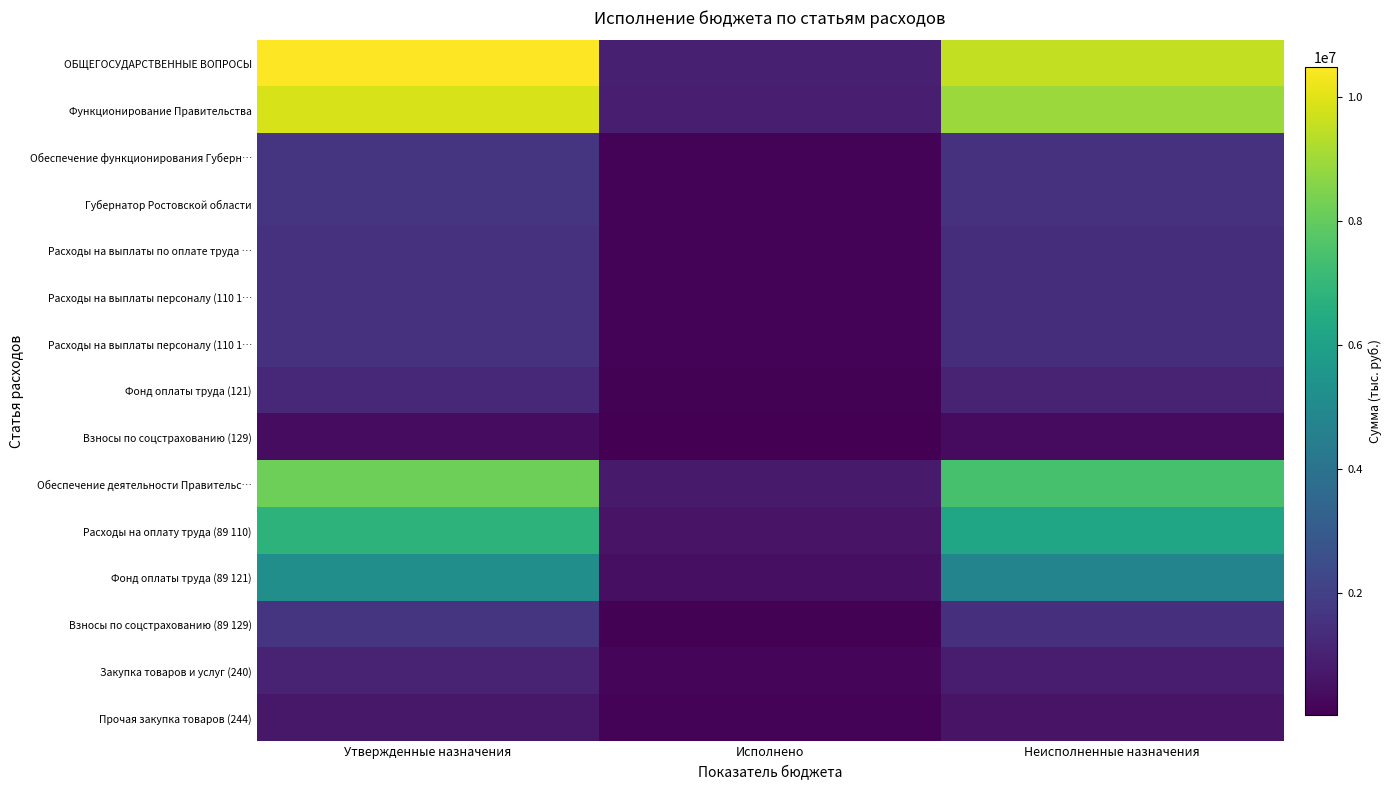

What is the spread (max minus min) of values at Неисполненные назначения?

9212030.5